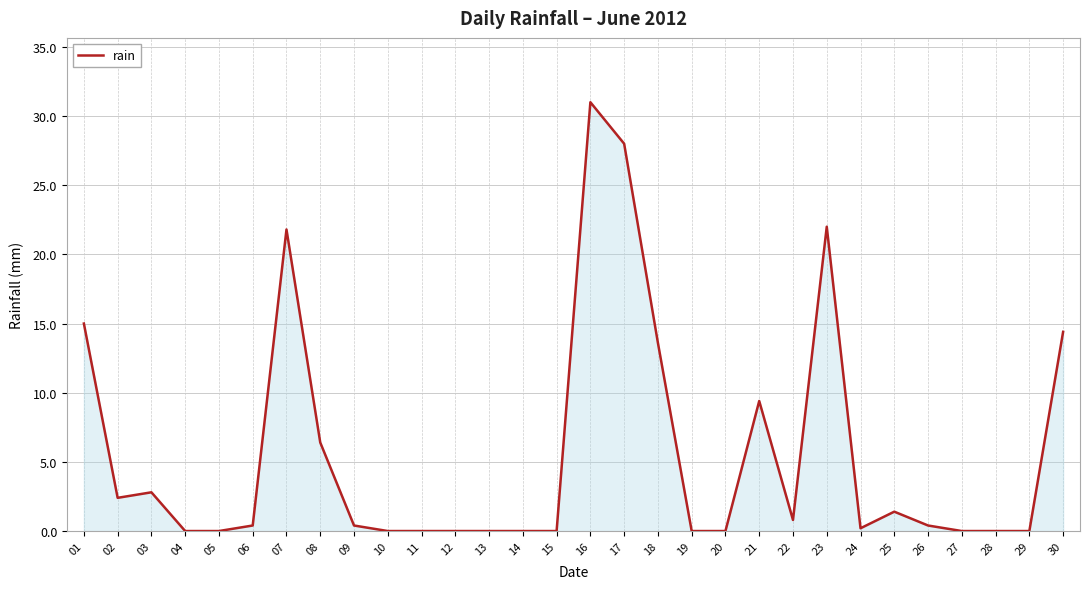

What is the difference between the maximum and minimum values?

31.0